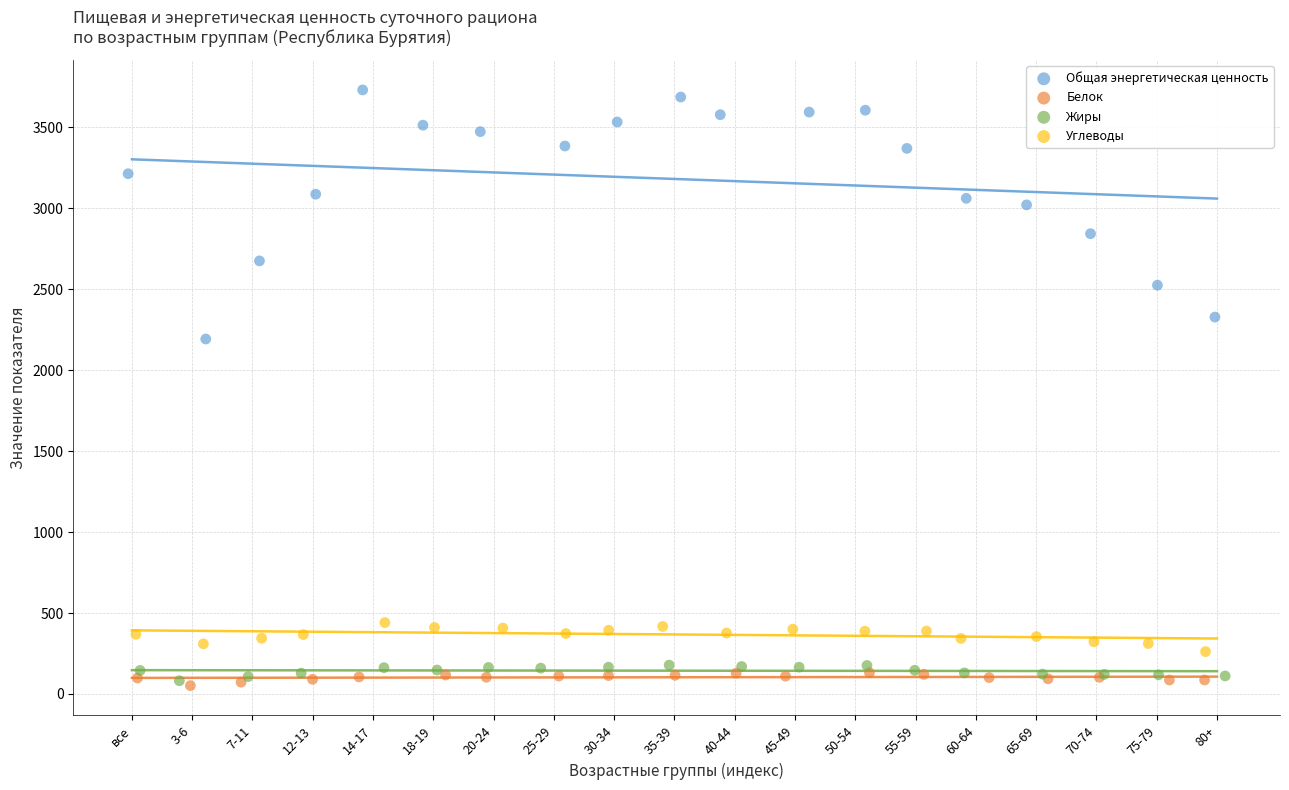

What are all the series names shown in the legend?

Общая энергетическая ценность, Белок, Жиры, Углеводы